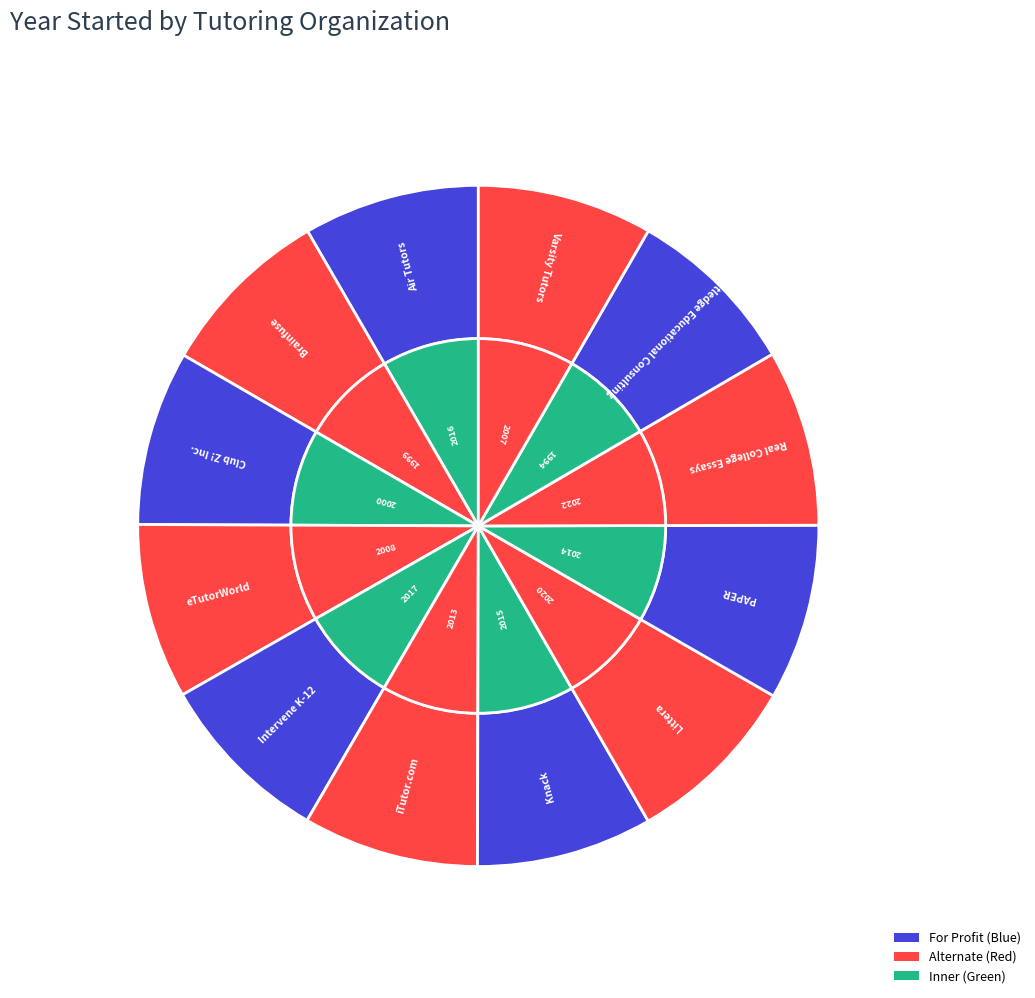

What is the smallest slice in the pie chart?

Rutledge Educational Consulting